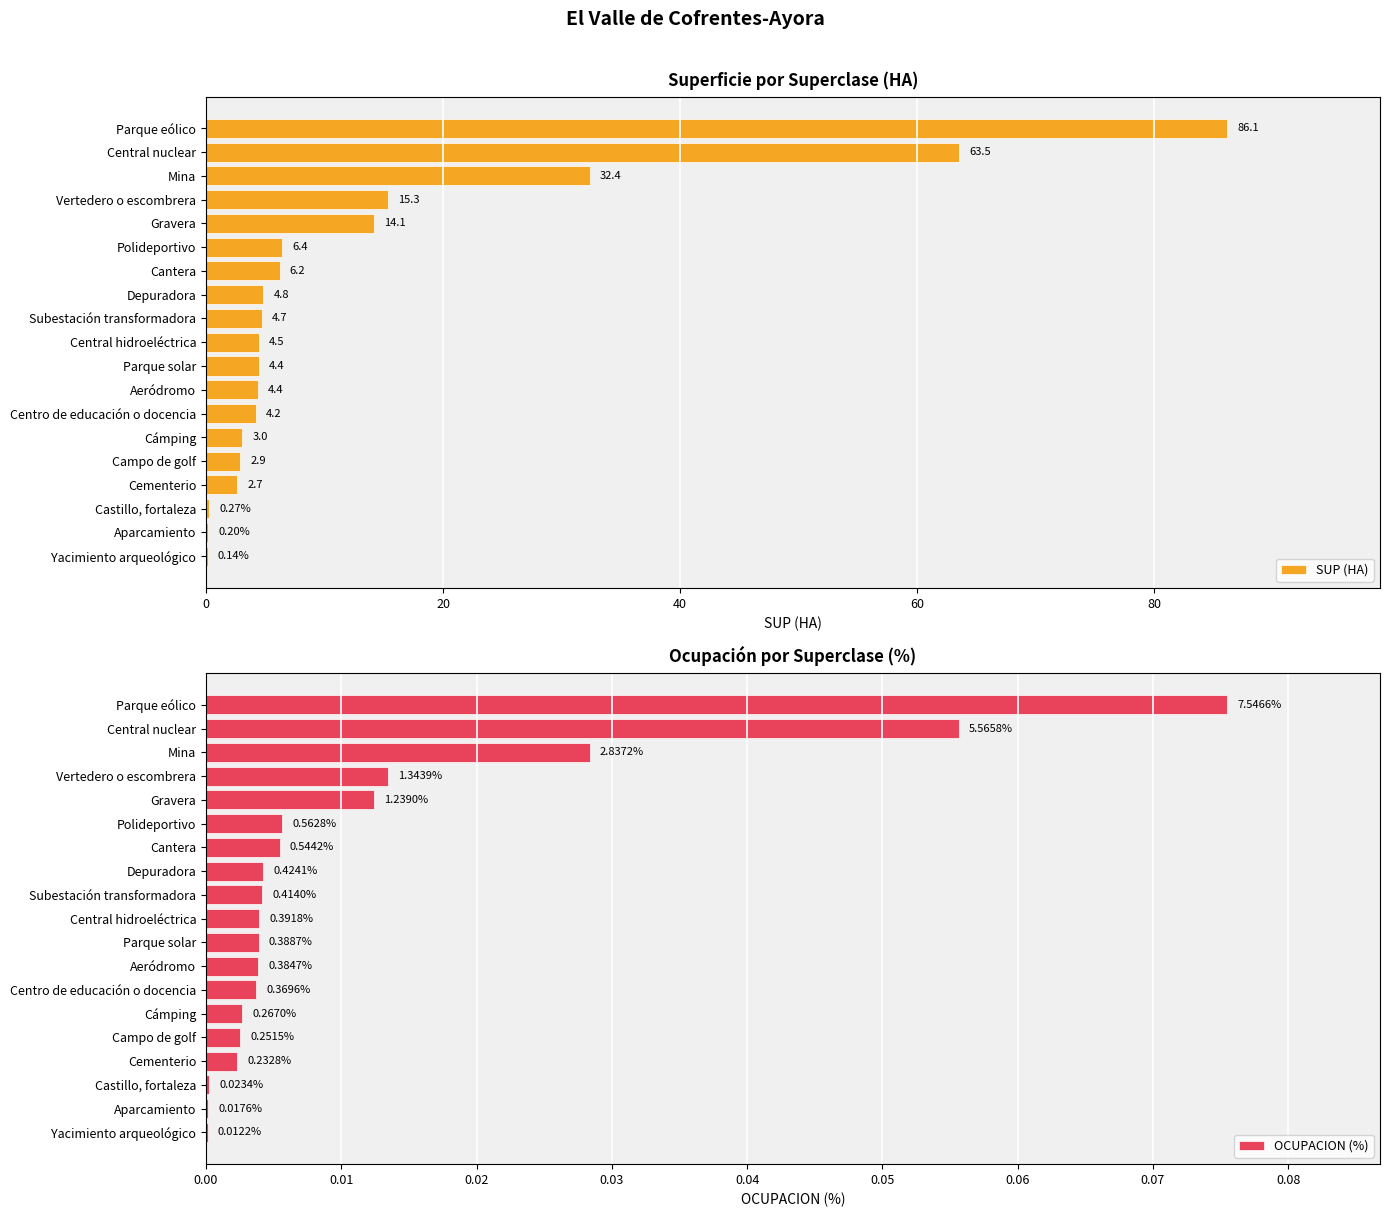

How many values in the SUP (HA) series exceed 4?

13